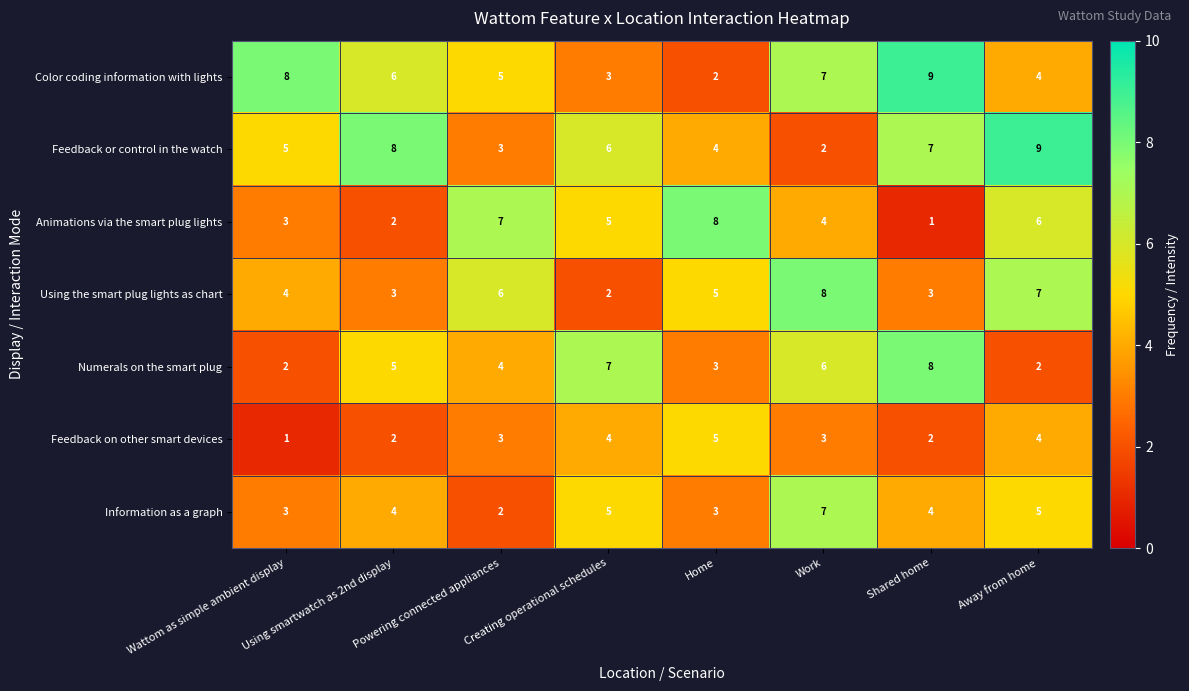

What is the total value across all series at Creating operational schedules?

32